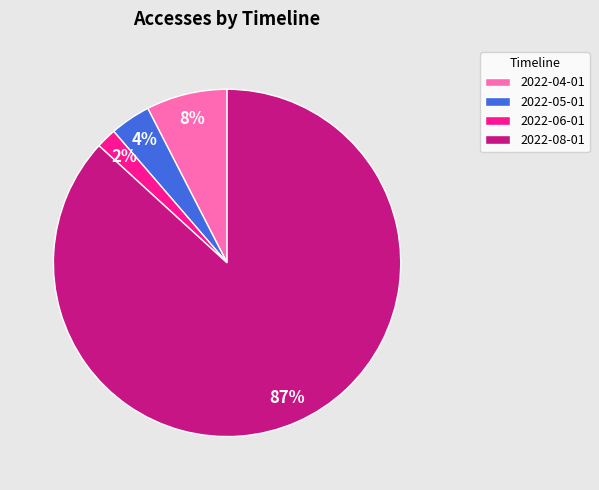

To the nearest percent, what percentage of the pie is 2022-05-01?

4%